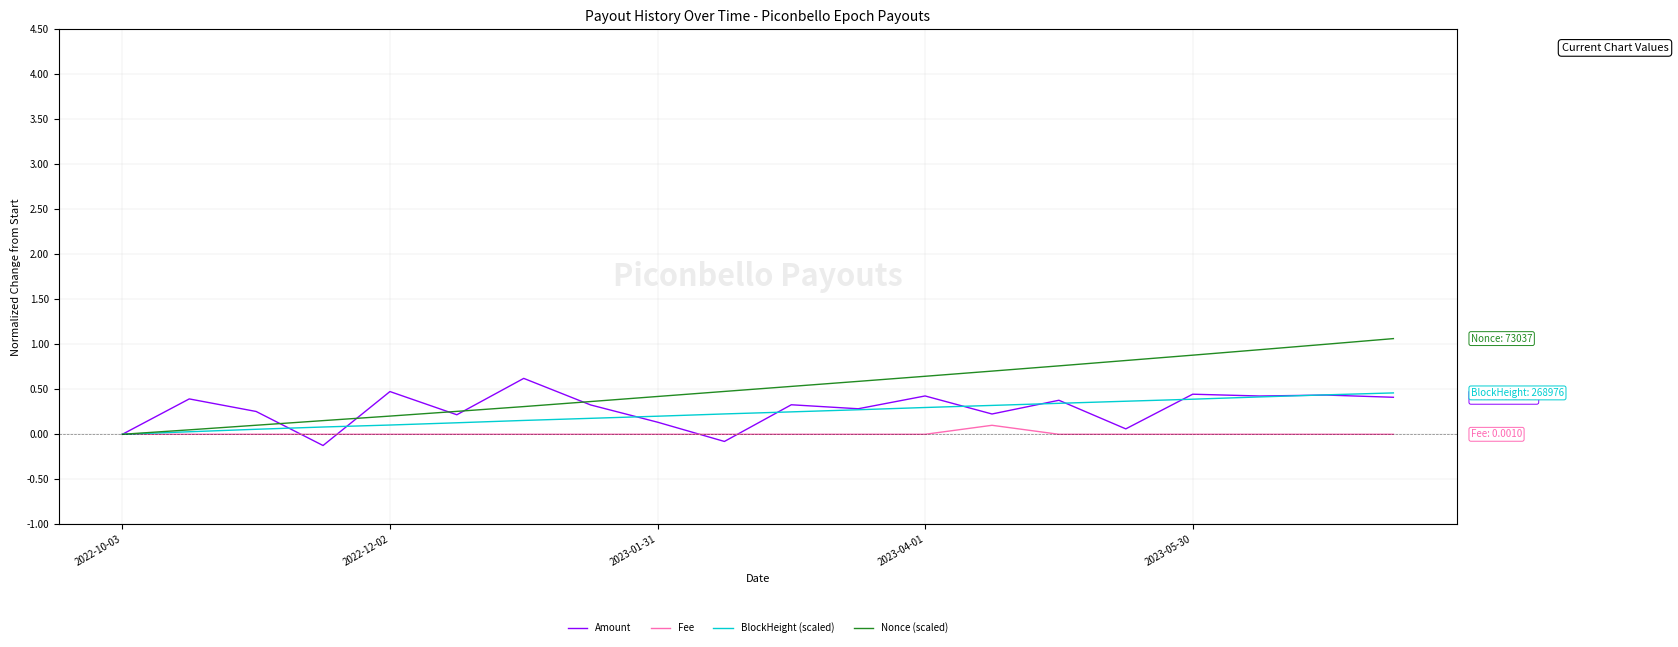

Which series has the largest total across all categories?

Nonce (scaled)